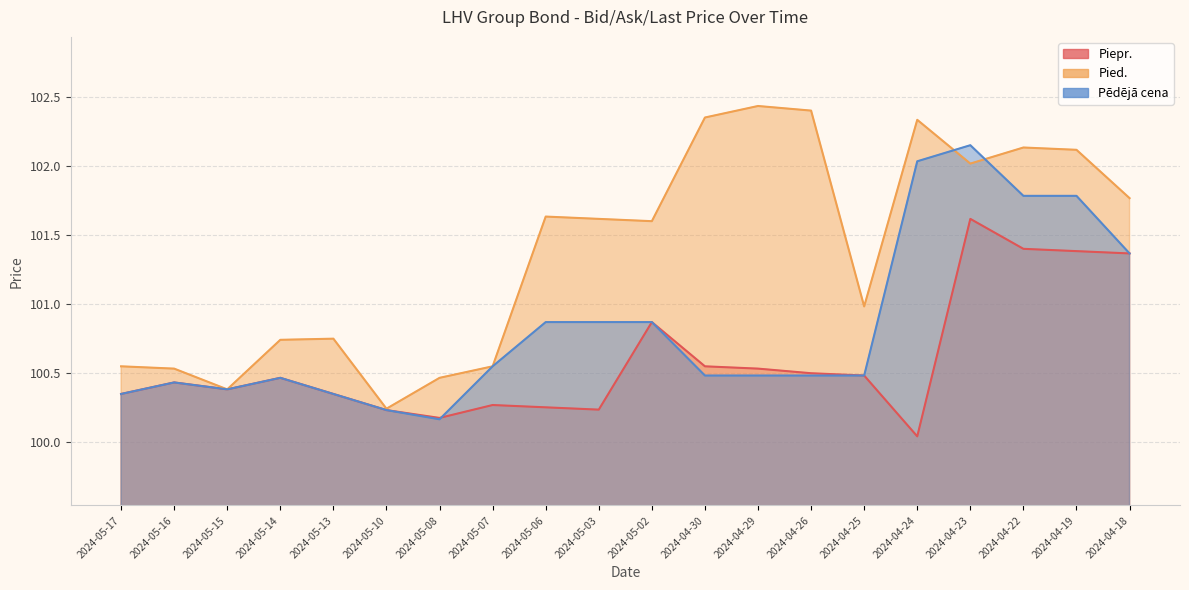

At which category is the sum across all series the highest?

2024-04-23